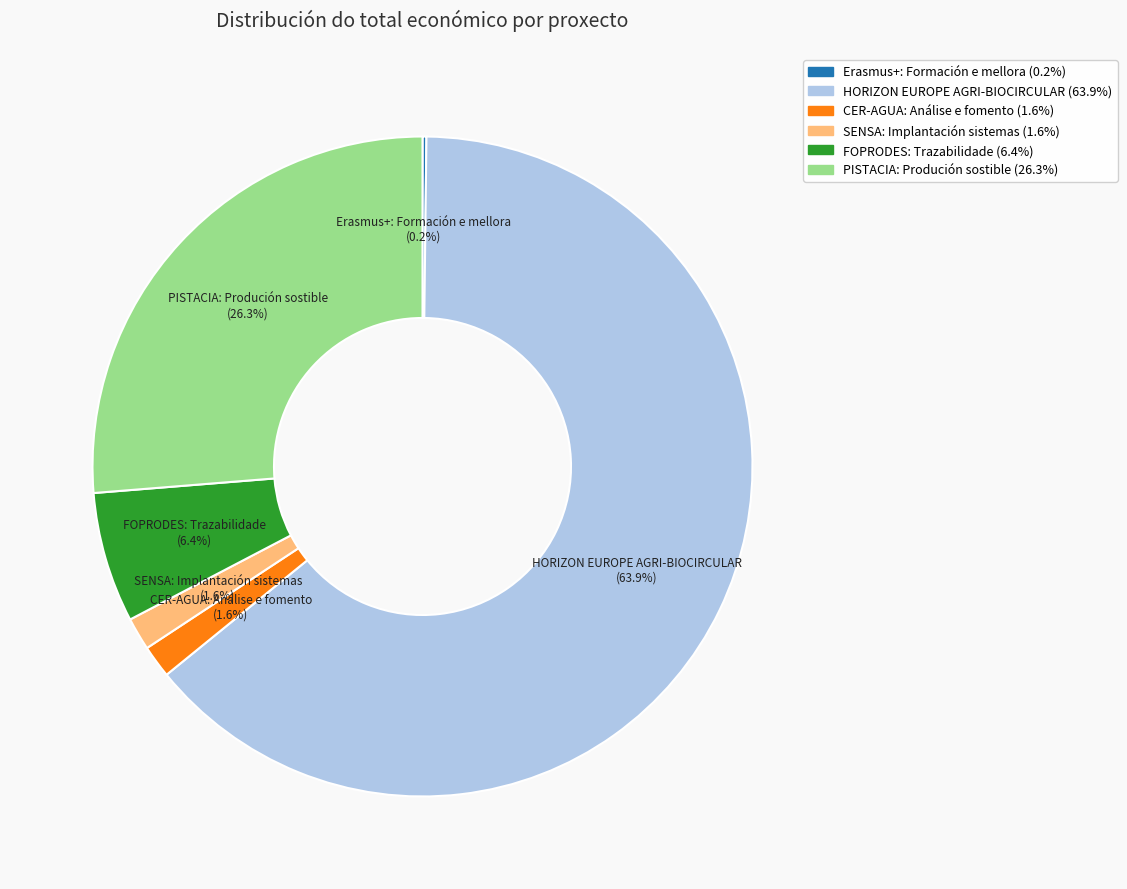

Which category has the biggest portion of the pie?

HORIZON EUROPE AGRI-BIOCIRCULAR